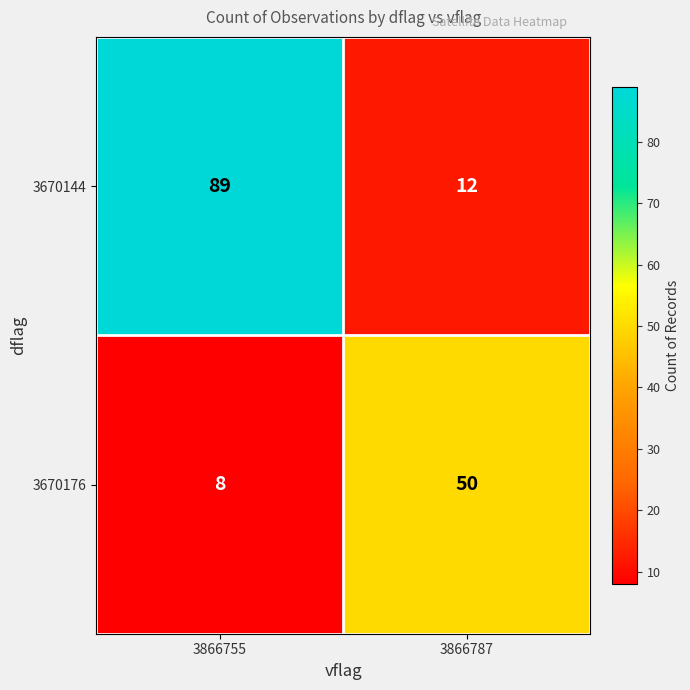

List the series in order of their peak value, lowest first.

3670176, 3670144